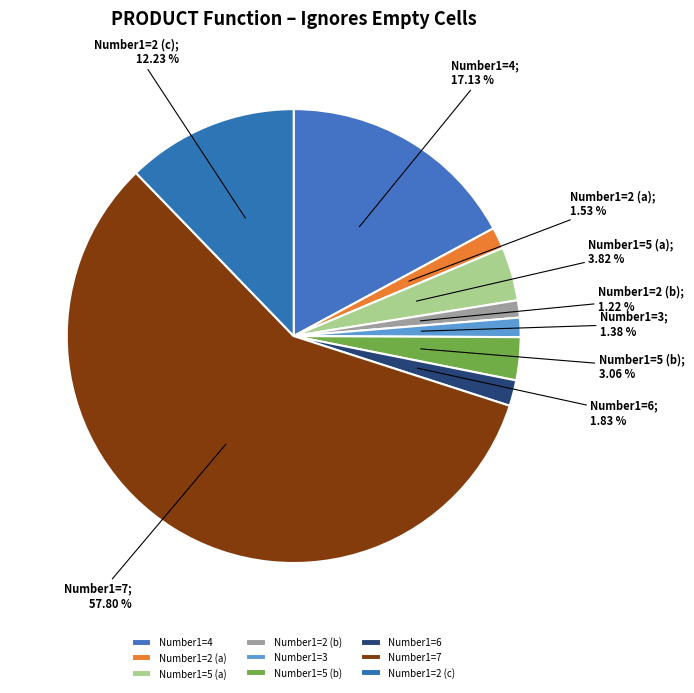

How many slices are in this pie chart?

9